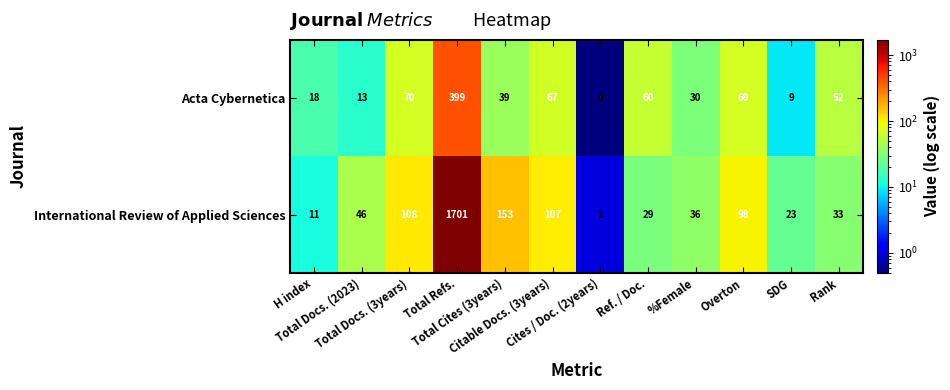

What is the average value of the Acta Cybernetica series?

69